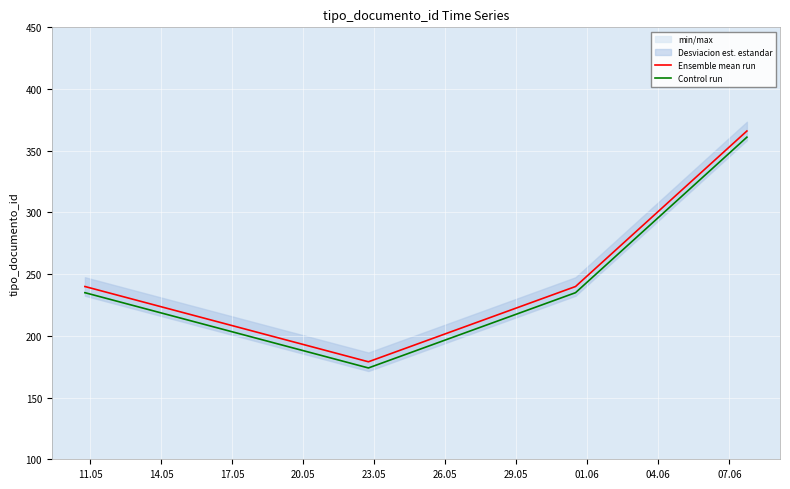

True or false: Ensemble mean run and Control run cross at least once.

False